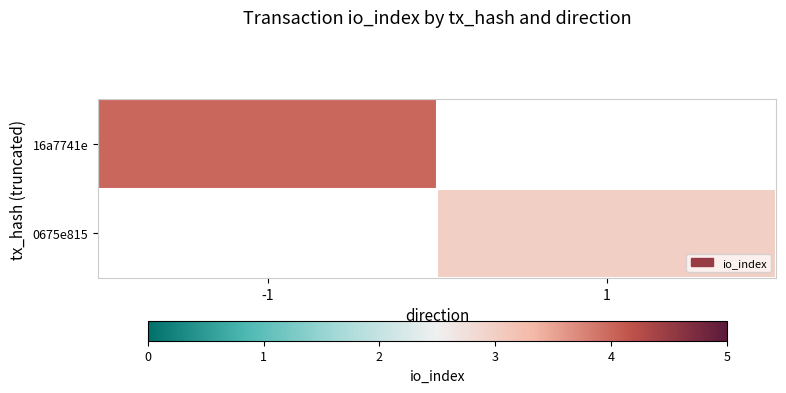

At 1, list the series in order from smallest to largest.

16a7741e, 0675e815